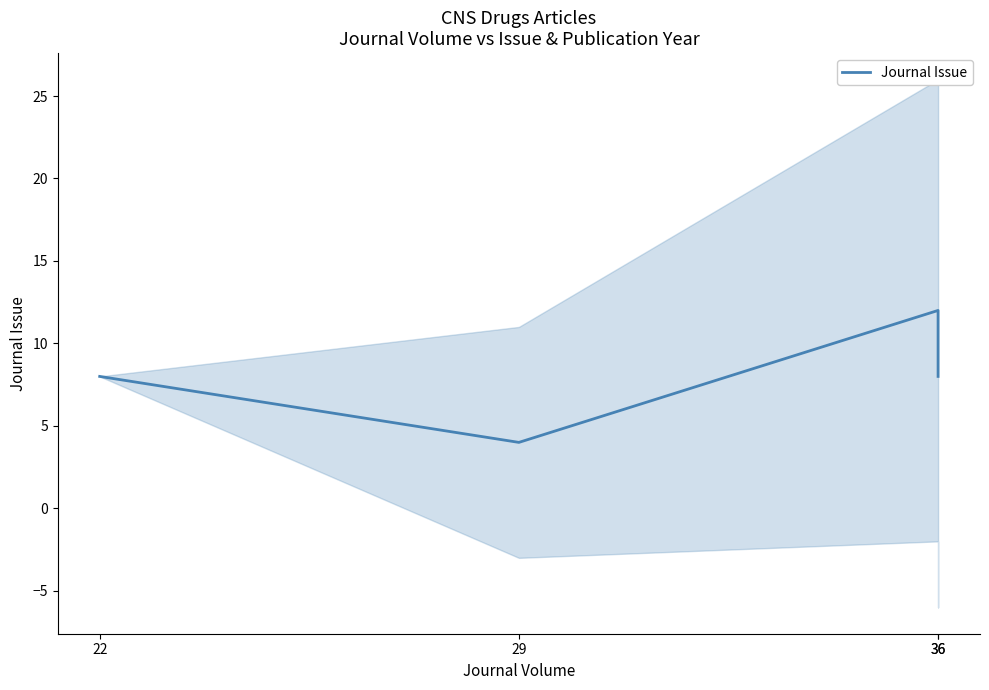

Reading left to right, transcribe all the data shown in this chart.

8	4	12	8